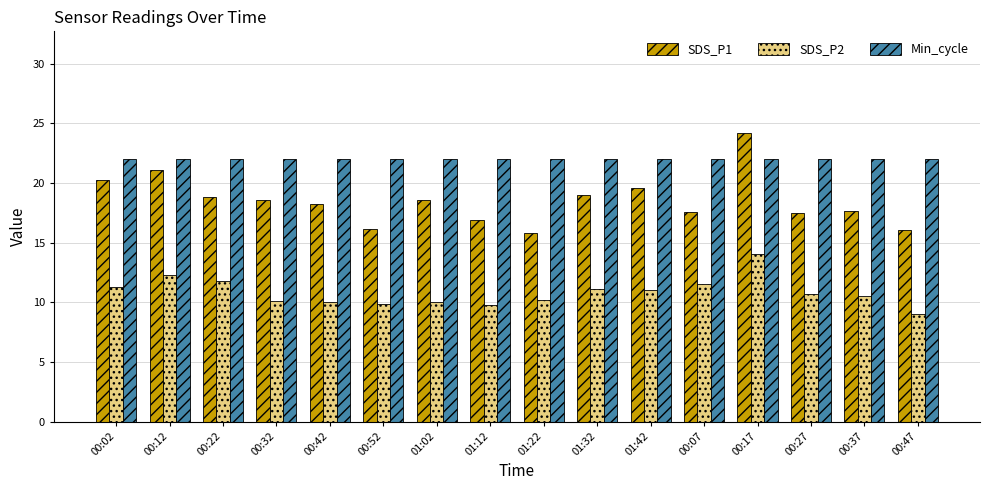

What is the sum of the SDS_P2 values at 00:37 and 00:32?

20.6